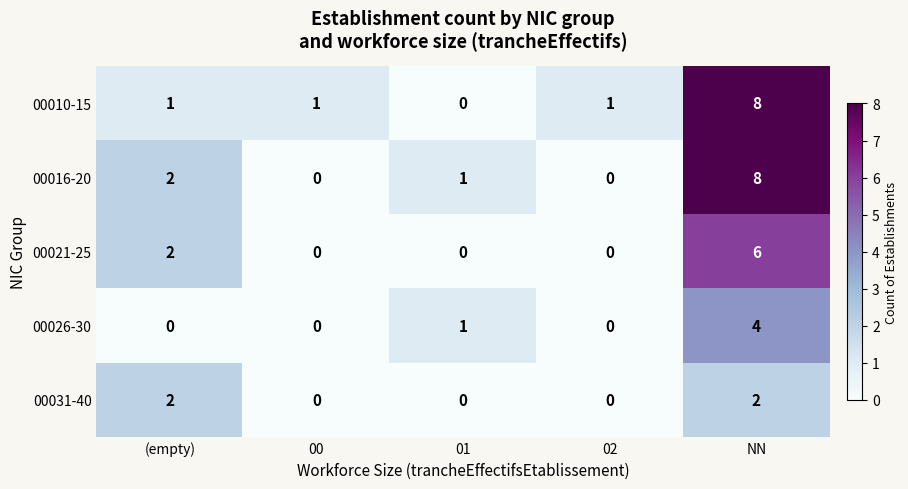

What is the total value across all series at (empty)?

7